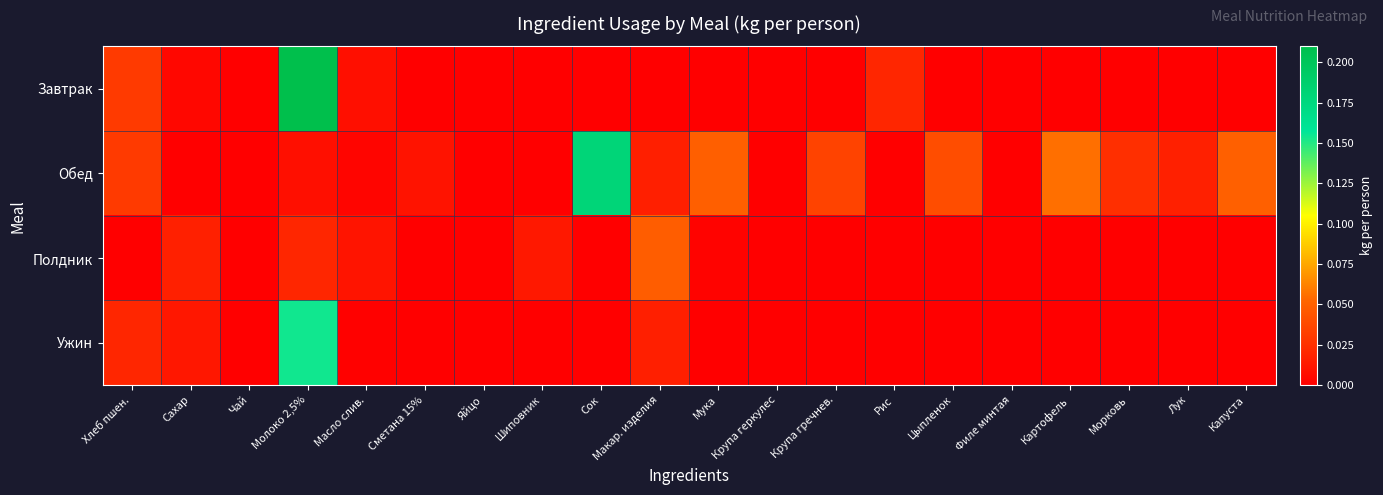

Reading left to right, what are all the values shown in this chart?

Завтрак: Хлеб пшен.=0.0	Сахар=0.0	Чай=0.0	Молоко 2,5%=0.2	Масло слив.=0.0	Сметана 15%=0.0	Яйцо=0.0	Шиповник=0.0	Сок=0.0	Макар. изделия=0.0	Мука=0.0	Крупа геркулес=0.0	Крупа гречнев.=0.0	Рис=0.0	Цыпленок=0.0	Филе минтая=0.0	Картофель=0.0	Морковь=0.0	Лук=0.0	Капуста=0.0
Обед: Хлеб пшен.=0.0	Сахар=0.0	Чай=0.0	Молоко 2,5%=0.0	Масло слив.=0.0	Сметана 15%=0.0	Яйцо=0.0	Шиповник=0.0	Сок=0.2	Макар. изделия=0.0	Мука=0.0	Крупа геркулес=0.0	Крупа гречнев.=0.0	Рис=0.0	Цыпленок=0.0	Филе минтая=0.0	Картофель=0.1	Морковь=0.0	Лук=0.0	Капуста=0.1
Полдник: Хлеб пшен.=0.0	Сахар=0.0	Чай=0.0	Молоко 2,5%=0.0	Масло слив.=0.0	Сметана 15%=0.0	Яйцо=0.0	Шиповник=0.0	Сок=0.0	Макар. изделия=0.0	Мука=0.0	Крупа геркулес=0.0	Крупа гречнев.=0.0	Рис=0.0	Цыпленок=0.0	Филе минтая=0.0	Картофель=0.0	Морковь=0.0	Лук=0.0	Капуста=0.0
Ужин: Хлеб пшен.=0.0	Сахар=0.0	Чай=0.0	Молоко 2,5%=0.2	Масло слив.=0.0	Сметана 15%=0.0	Яйцо=0.0	Шиповник=0.0	Сок=0.0	Макар. изделия=0.0	Мука=0.0	Крупа геркулес=0.0	Крупа гречнев.=0.0	Рис=0.0	Цыпленок=0.0	Филе минтая=0.0	Картофель=0.0	Морковь=0.0	Лук=0.0	Капуста=0.0